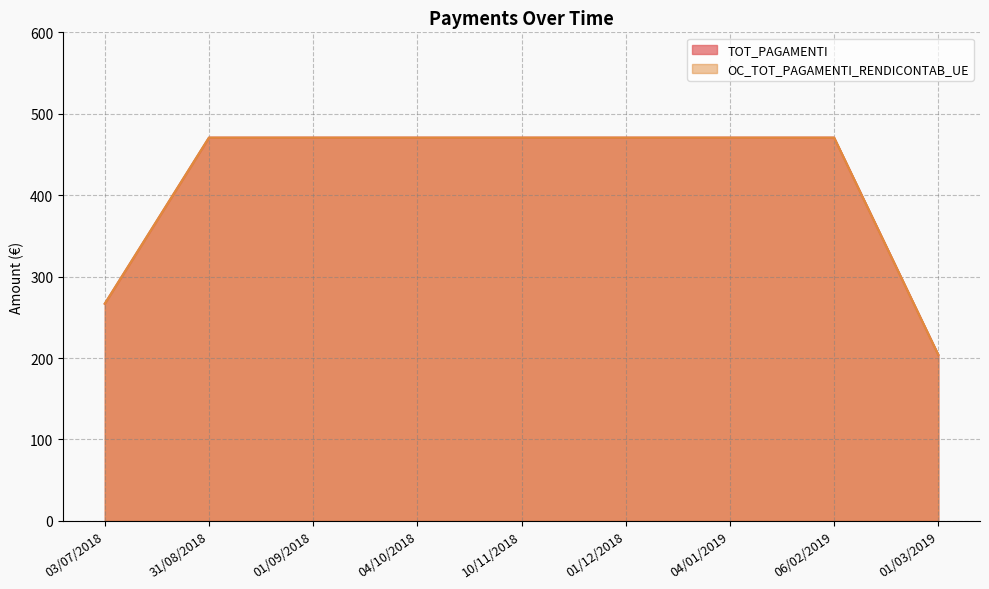

True or false: TOT_PAGAMENTI and OC_TOT_PAGAMENTI_RENDICONTAB_UE cross at least once.

False